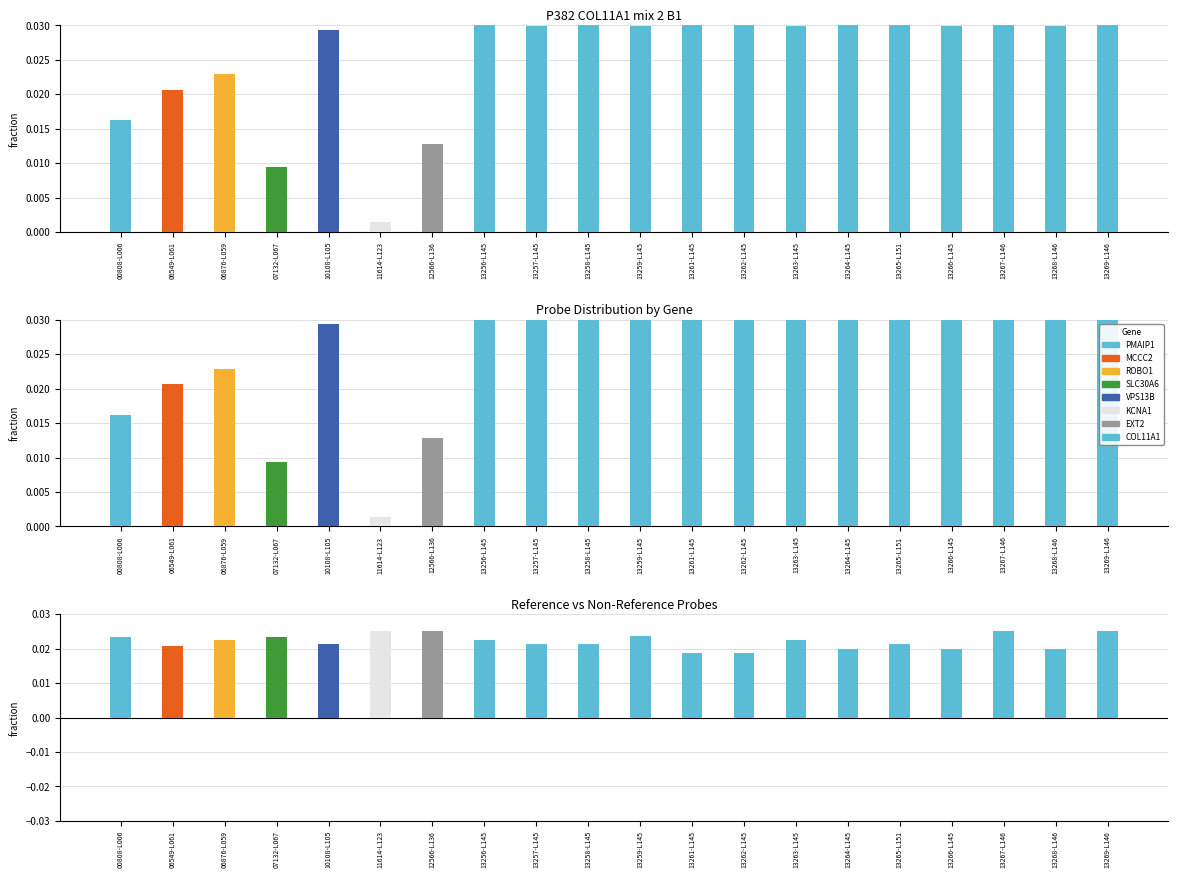

At how many categories does at least one series exceed 0?

20